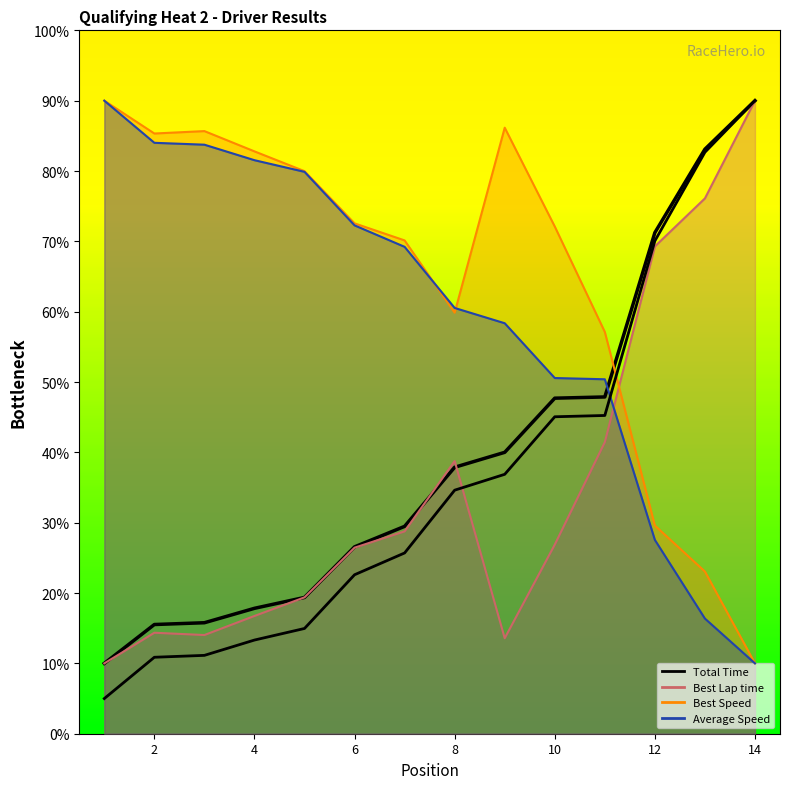

At which category does Best Lap time reach its first local valley?

3